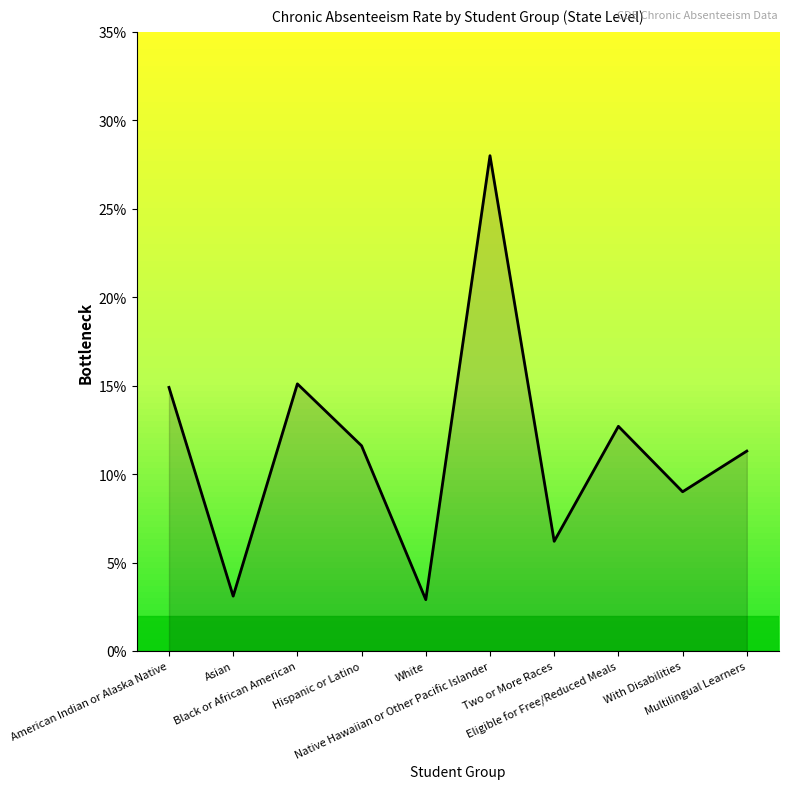

How many distinct data groups are displayed?

1